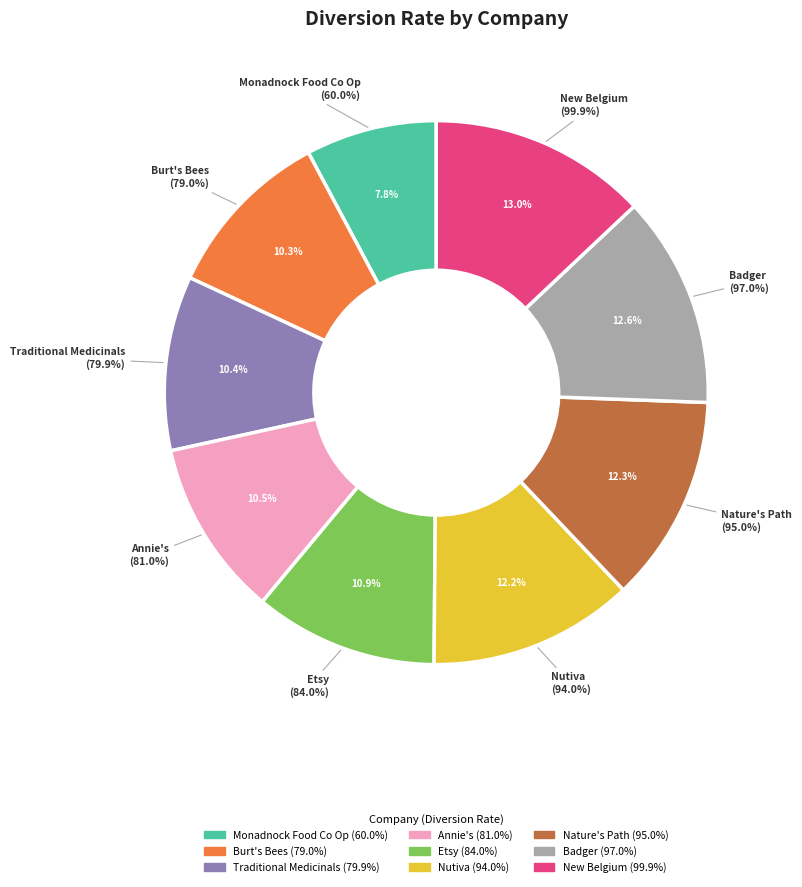

Combined, do Nature's Path and Annie's account for over 50%?

No